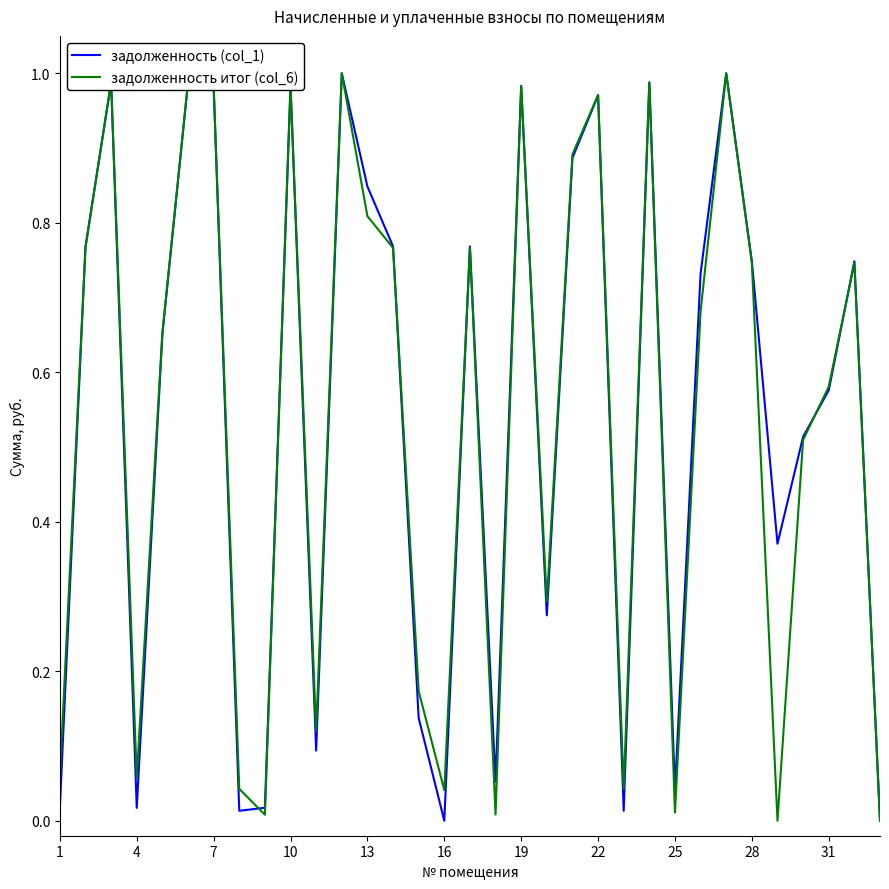

True or false: задолженность (col_1) has more than 0 points higher than both neighbors.

True